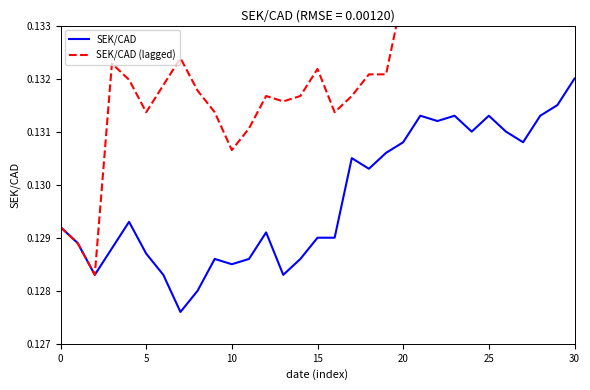

Is it true that SEK/CAD (lagged) equals 0.2 at 13?

False